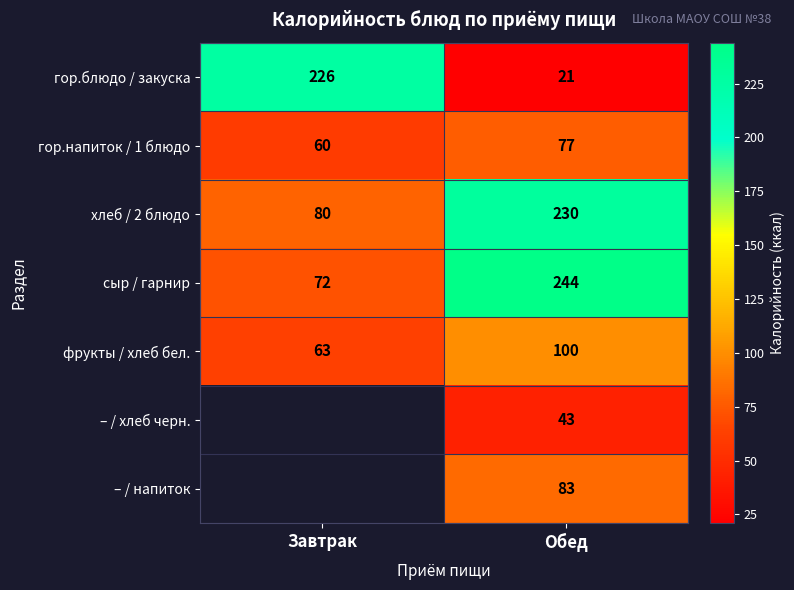

What is the difference between the highest and lowest values at Обед?

223